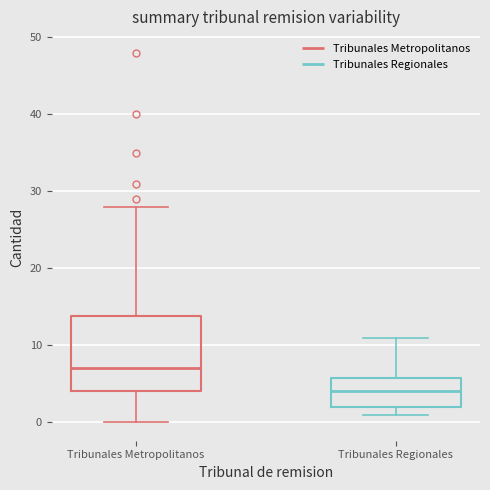

Reading left to right, transcribe this box plot: for each box, give where its median line is, the range the box spans, and where its two whiskers end, as read against the y-axis. The values are not printed on the chart, so give them approximately, as read against the axis.

Tribunales Metropolitanos: median 7, box 4 to 14, whiskers 0 to 28
Tribunales Regionales: median 4, box 2 to 6, whiskers 1 to 11